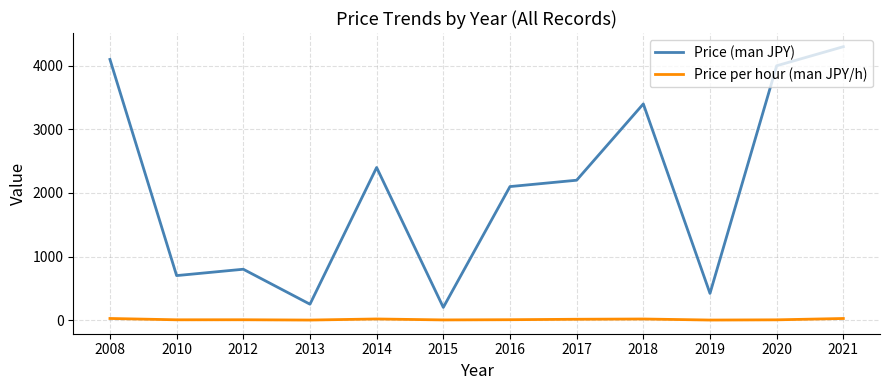

Rank the series at 2010 from highest to lowest value.

Price (man JPY), Price per hour (man JPY/h)